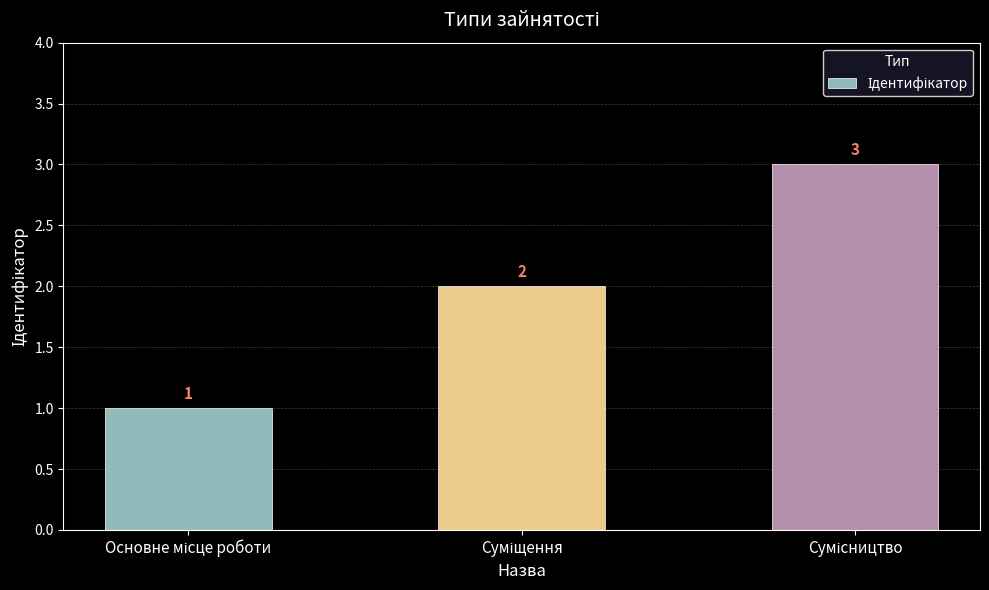

How many values are between 1 and 3?

3